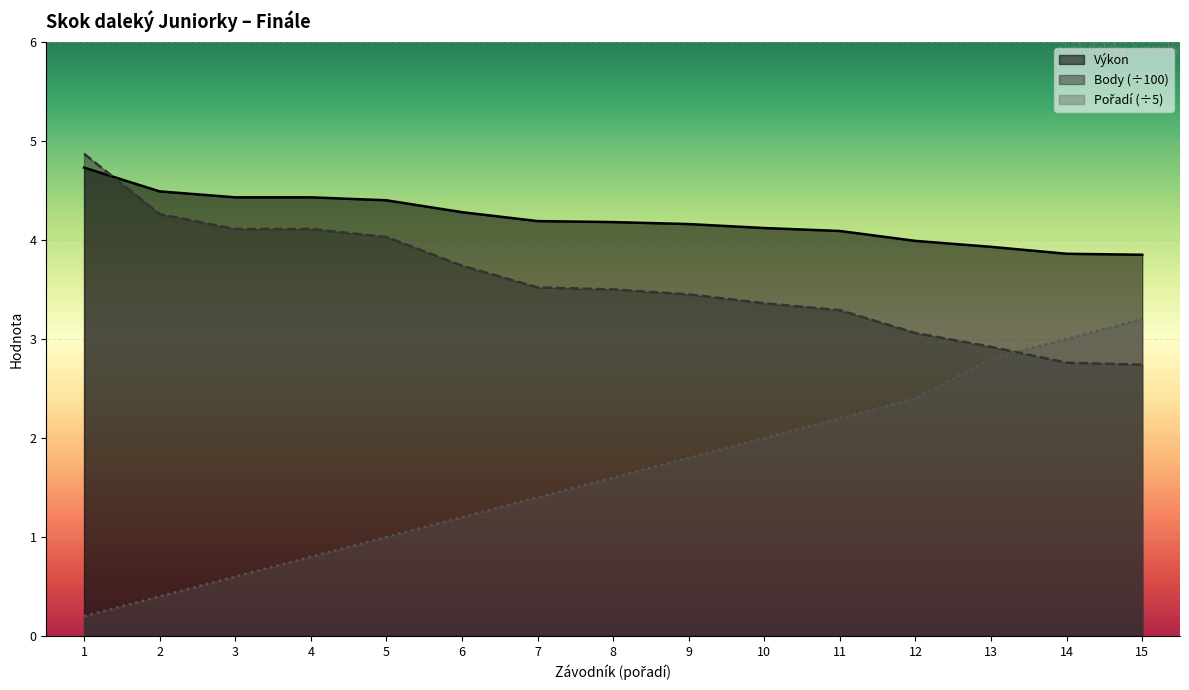

How many lines are shown in the chart?

3